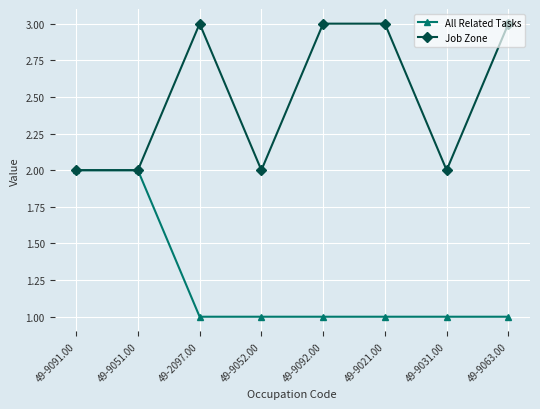

Is it true that Job Zone equals 2 at 49-9031.00?

True